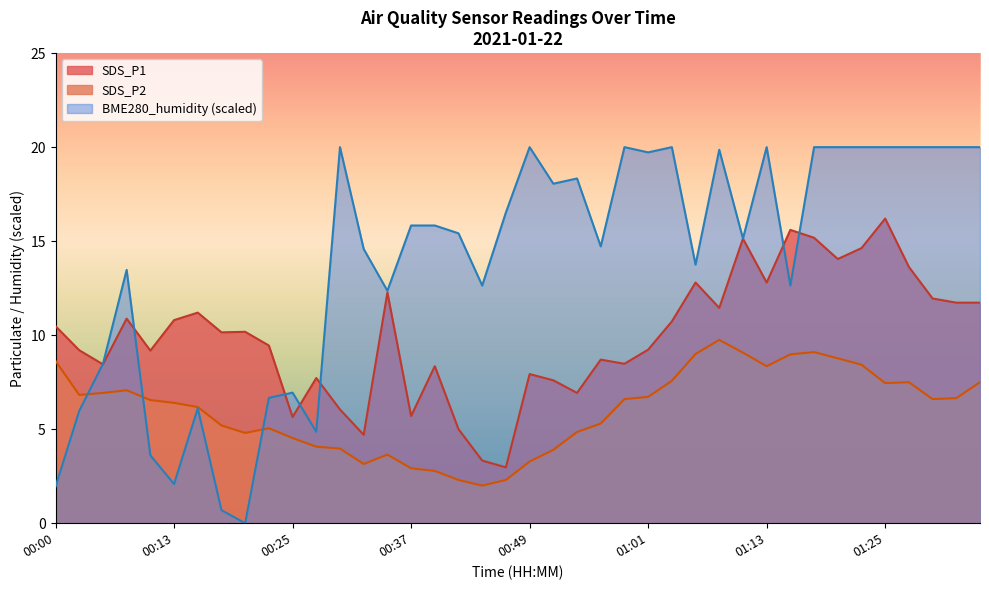

True or false: the data shows 2.1 at 00:22.

False